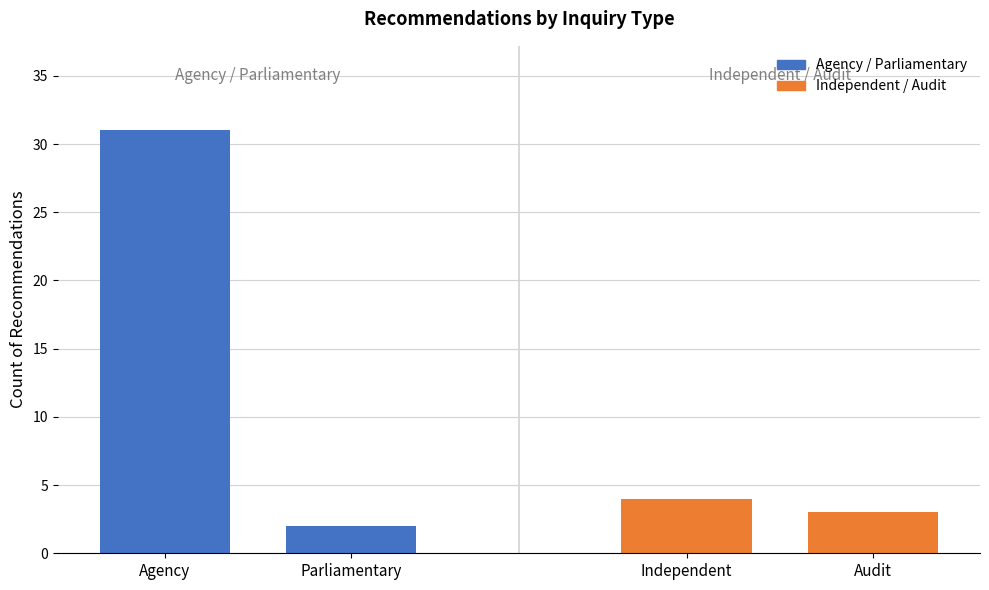

How many groups of bars are there?

2